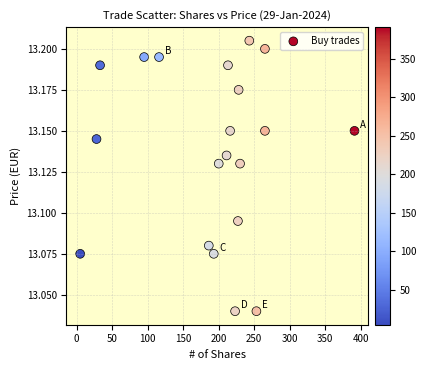

What is the range of X values (max minus min)?

386.0